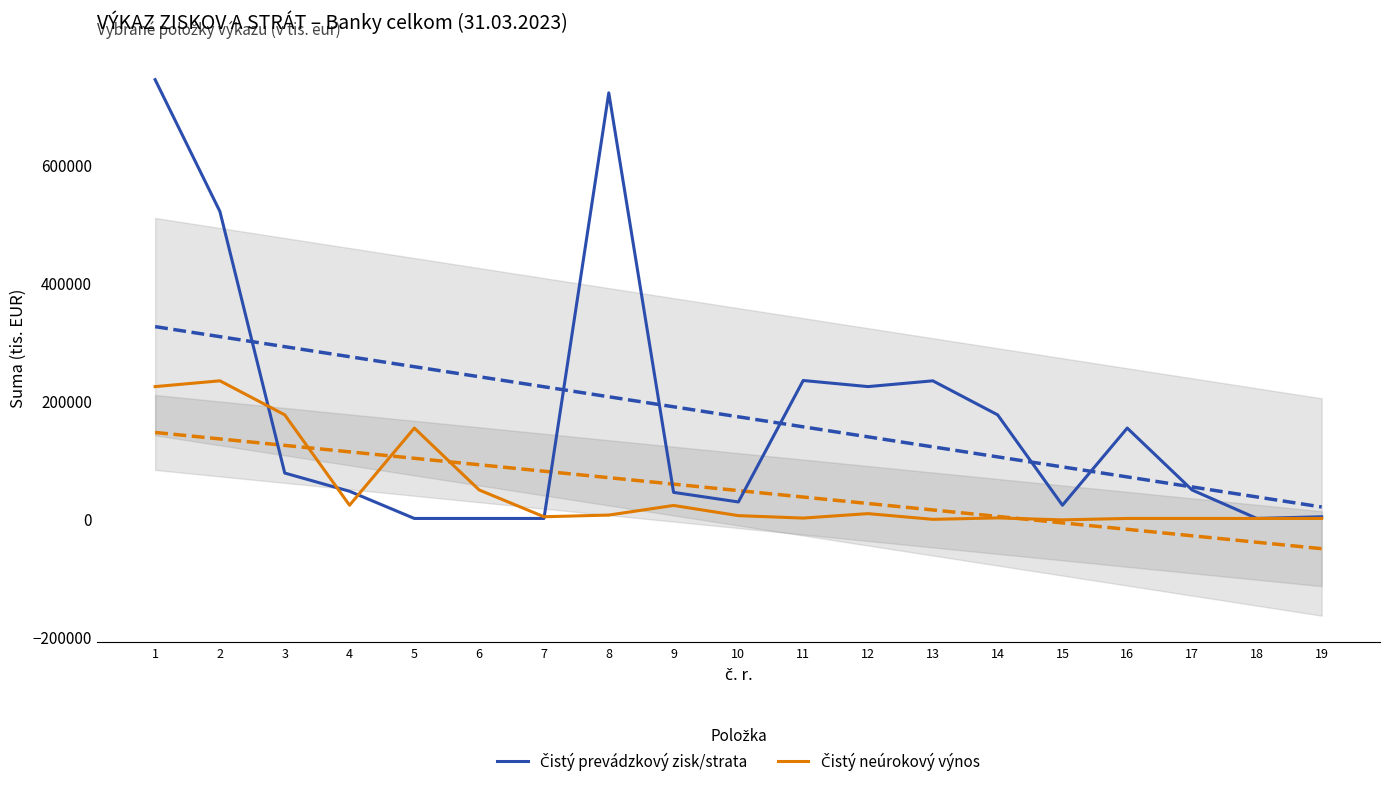

Which series has the largest total across all categories?

Čistý prevádzkový zisk/strata